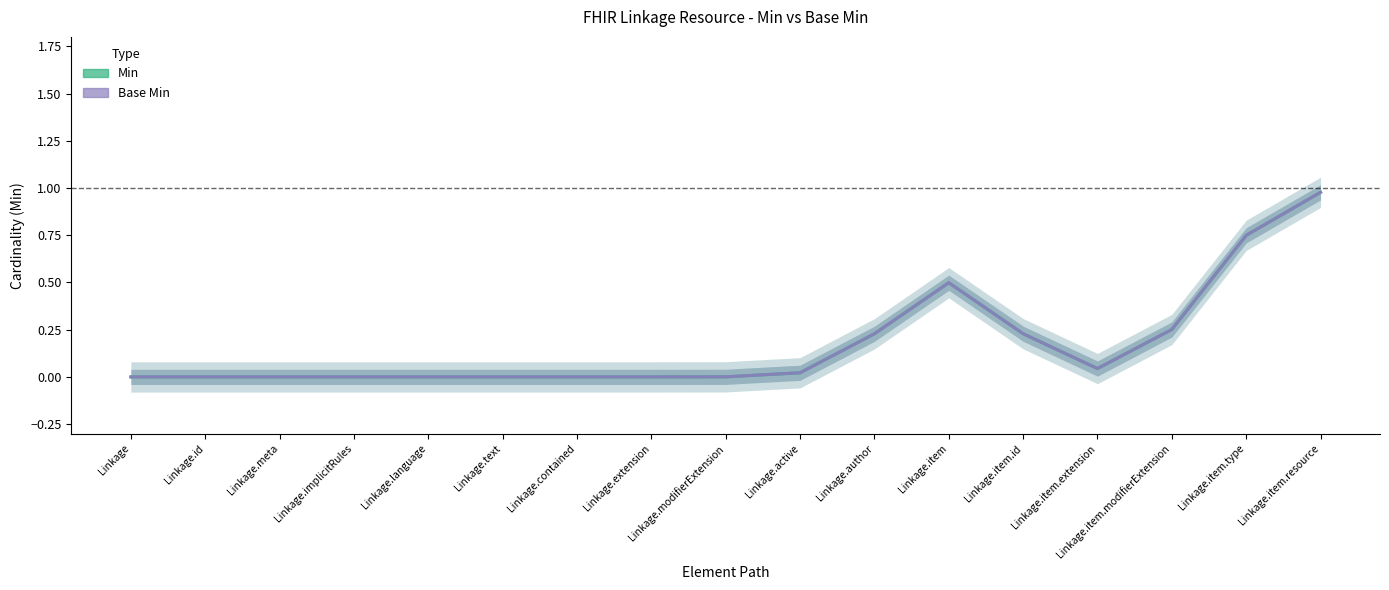

Is the value of Base Min at Linkage.item.modifierExtension greater than the value of Min at Linkage.language?

Yes